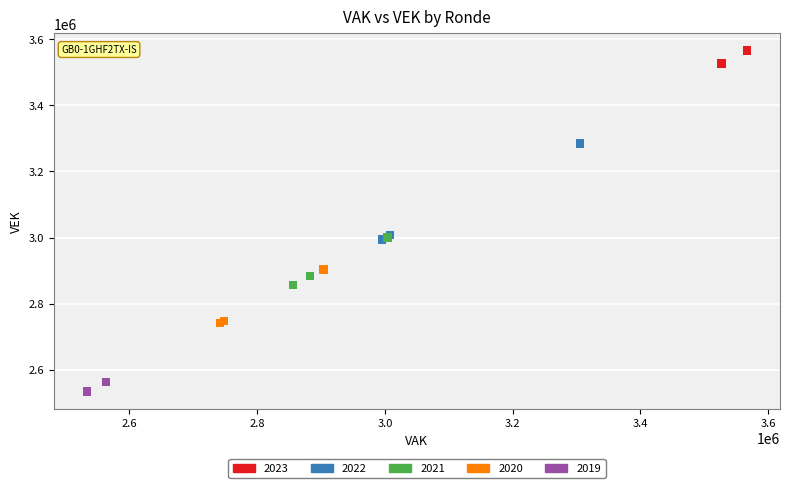

Which series reaches the minimum Y coordinate?

2019